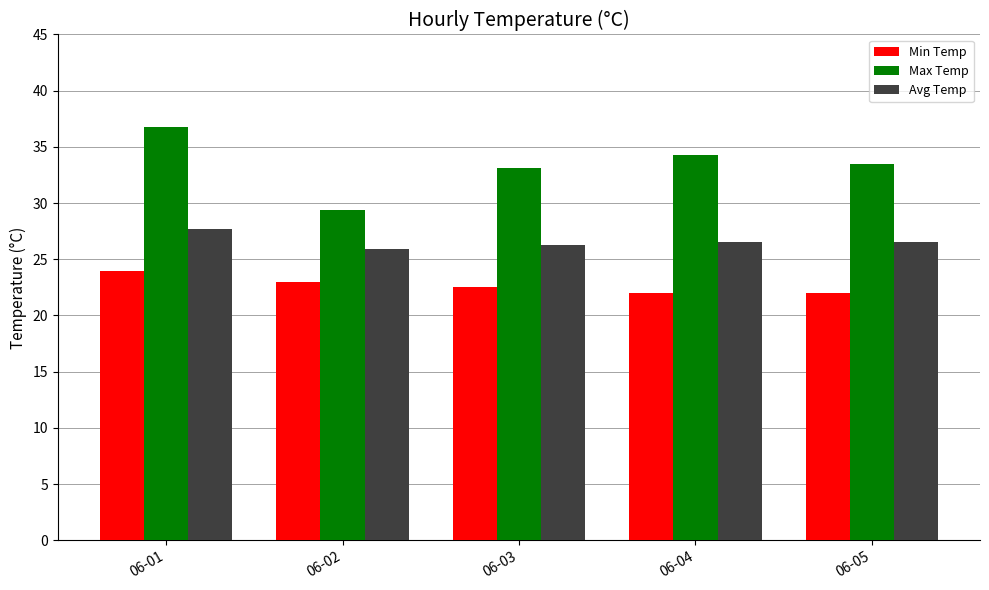

Which series has the widest spread of values?

Max Temp